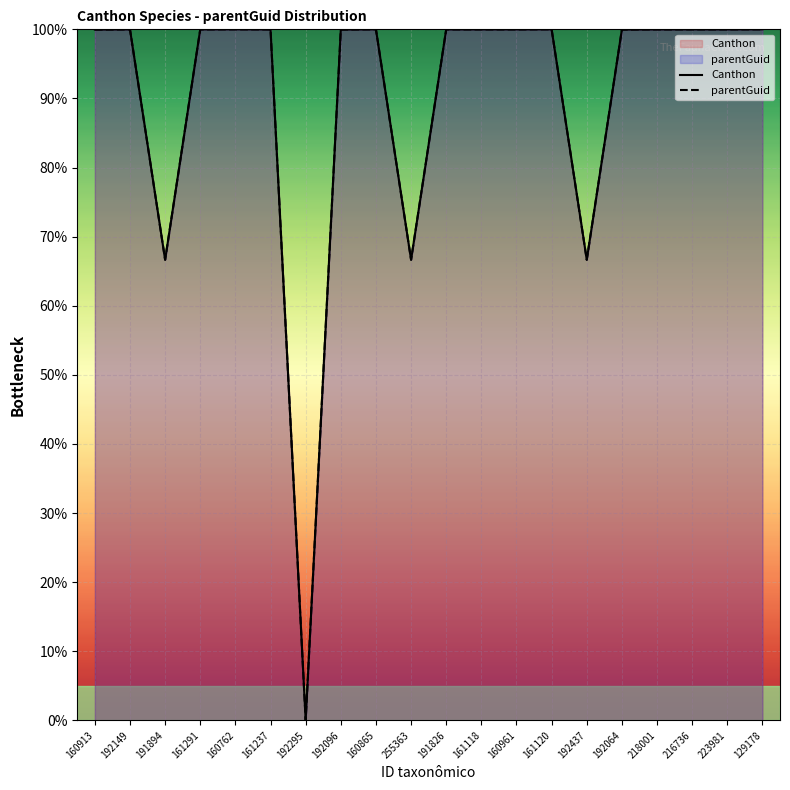

Where is the first local maximum for parentGuid?

192149